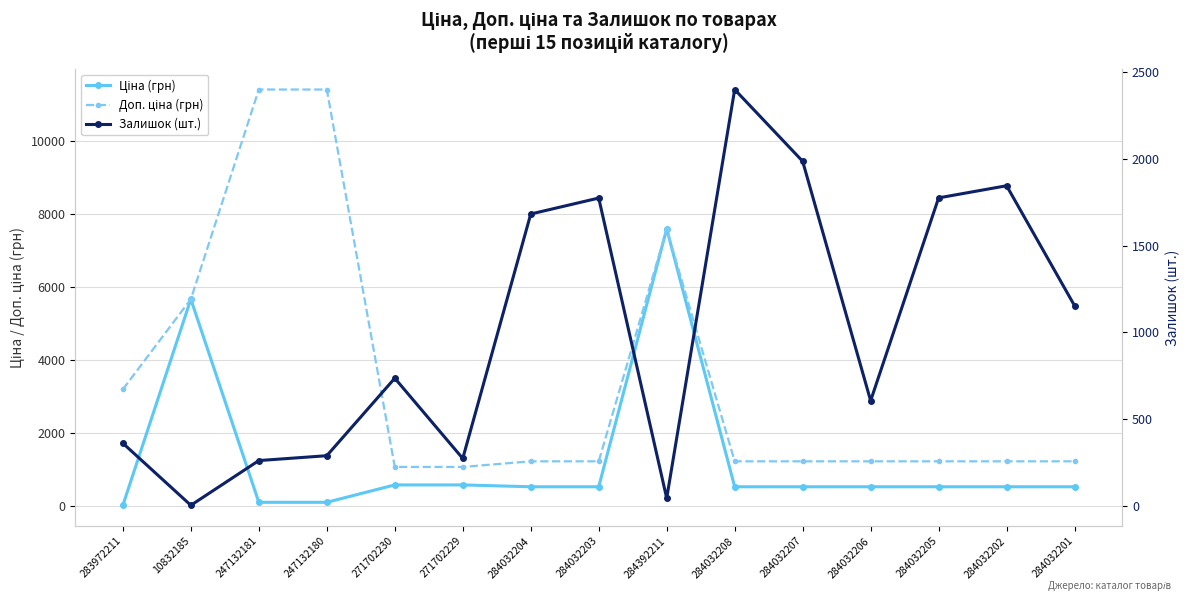

What position from the left is 247132180?

4